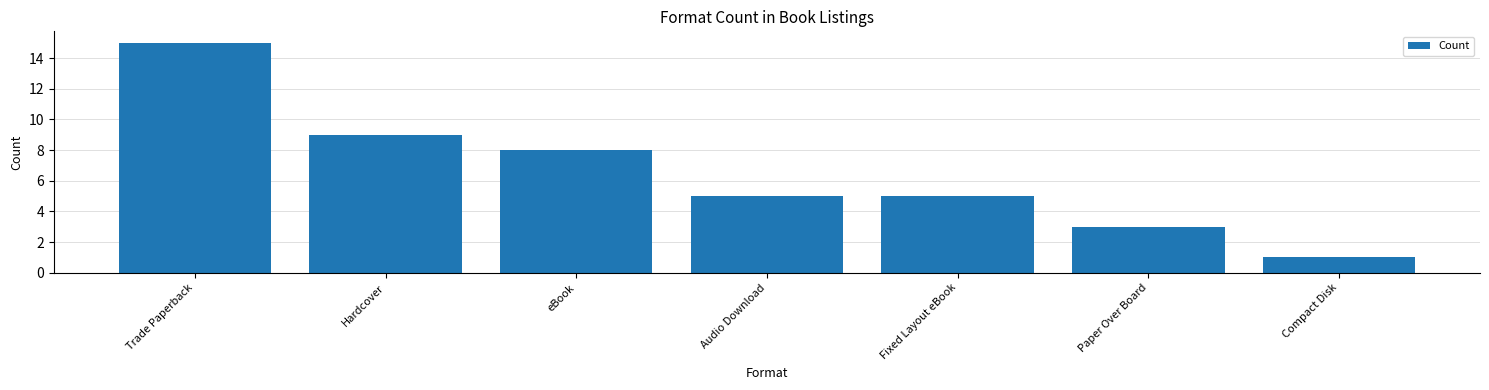

What is the difference between the maximum and minimum values?

14